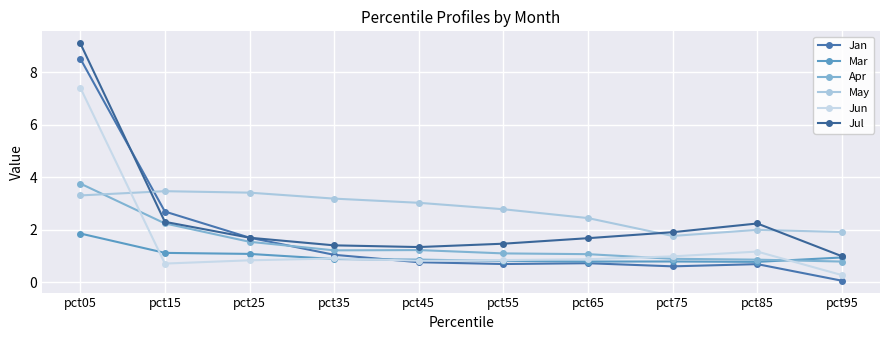

Reading left to right, list all the values displayed in this chart.

Jan: pct05=8.5	pct15=2.7	pct25=1.7	pct35=1.0	pct45=0.8	pct55=0.7	pct65=0.7	pct75=0.6	pct85=0.7	pct95=0.1
Mar: pct05=1.9	pct15=1.1	pct25=1.1	pct35=0.9	pct45=0.9	pct55=0.8	pct65=0.8	pct75=0.8	pct85=0.8	pct95=0.9
Apr: pct05=3.8	pct15=2.2	pct25=1.5	pct35=1.2	pct45=1.2	pct55=1.1	pct65=1.1	pct75=0.9	pct85=0.9	pct95=0.8
May: pct05=3.3	pct15=3.5	pct25=3.4	pct35=3.2	pct45=3.0	pct55=2.8	pct65=2.4	pct75=1.8	pct85=2.0	pct95=1.9
Jun: pct05=7.4	pct15=0.7	pct25=0.8	pct35=0.9	pct45=0.8	pct55=0.8	pct65=0.9	pct75=1.0	pct85=1.2	pct95=0.3
Jul: pct05=9.1	pct15=2.3	pct25=1.7	pct35=1.4	pct45=1.3	pct55=1.5	pct65=1.7	pct75=1.9	pct85=2.2	pct95=1.0